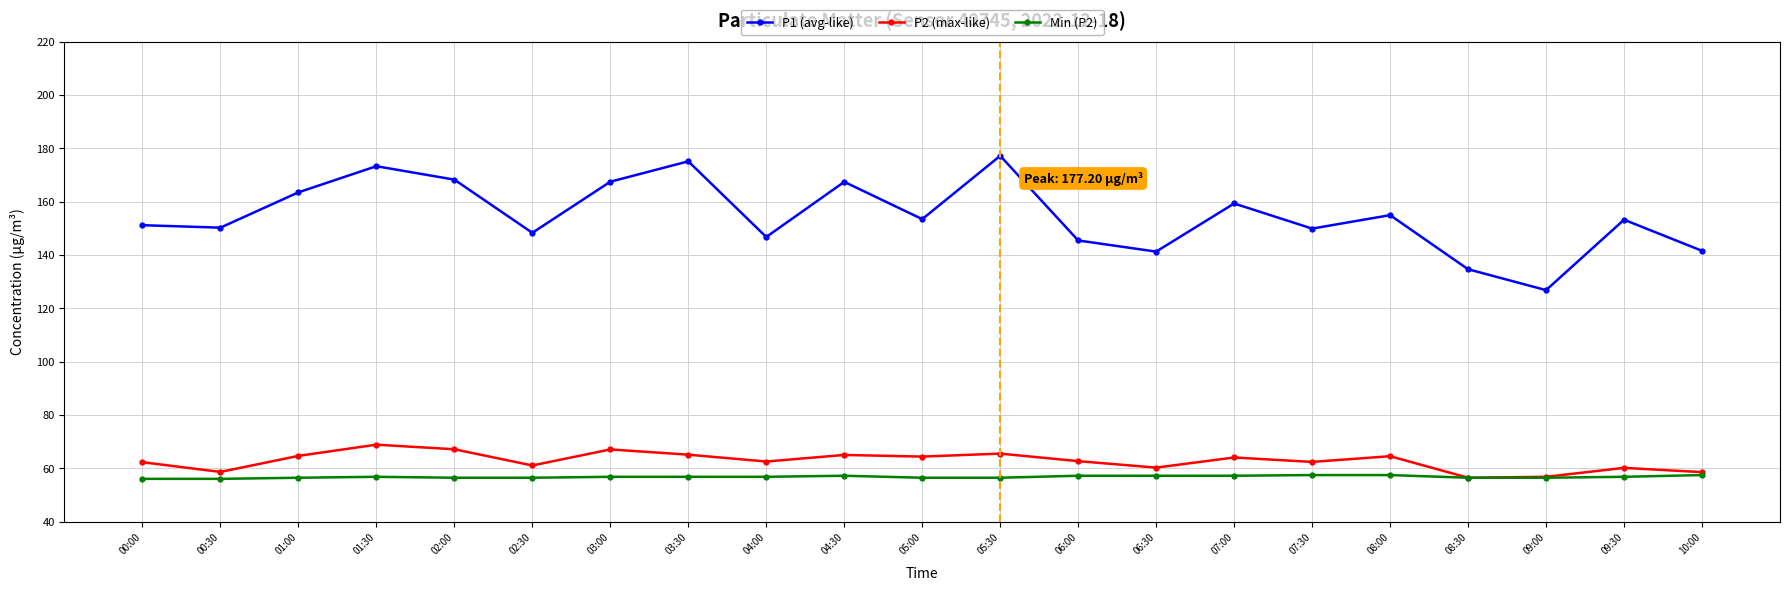

How many data points in P1 (avg-like) are less than 153?

10